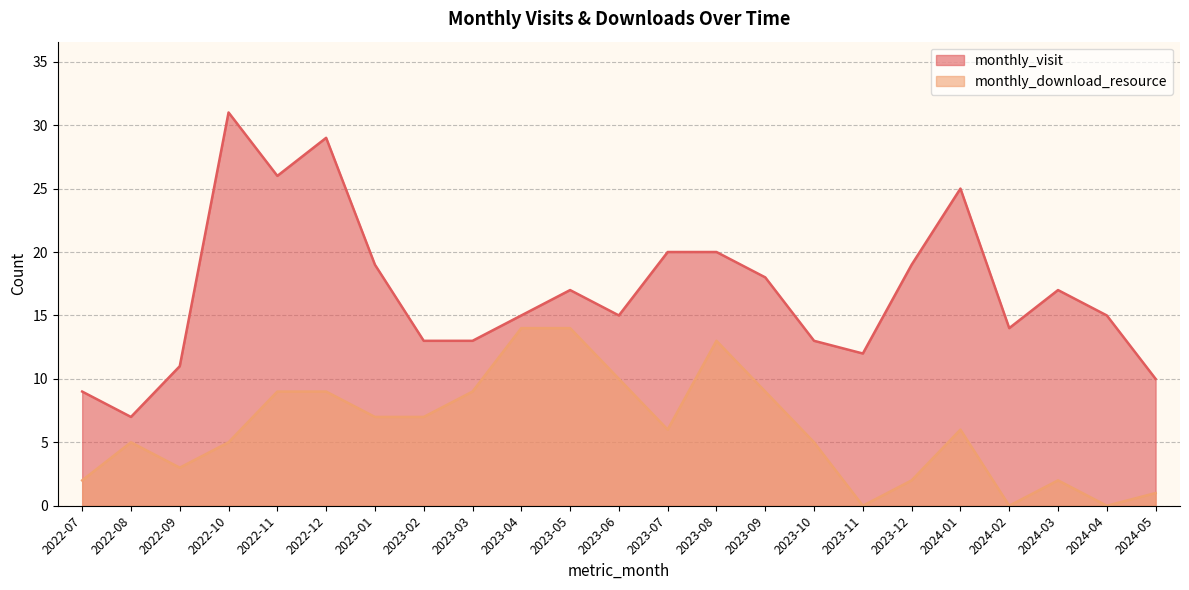

How many lines are shown in the chart?

2